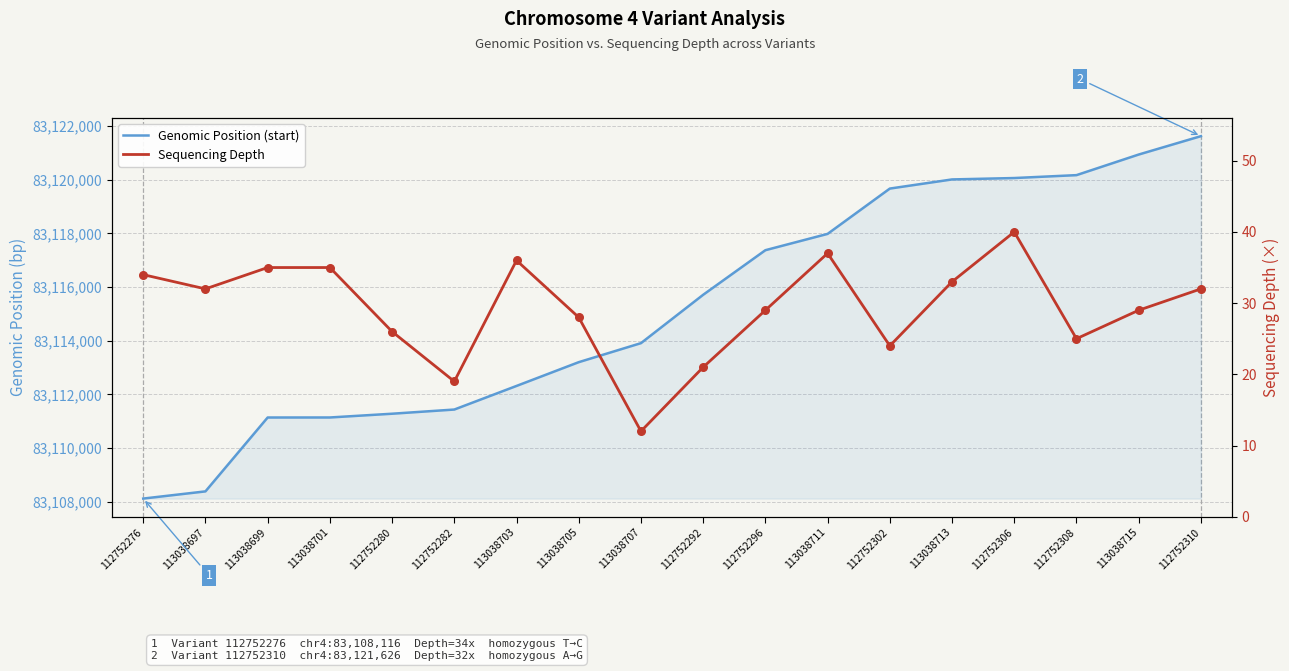

At which category is the sum across all series the highest?

112752310